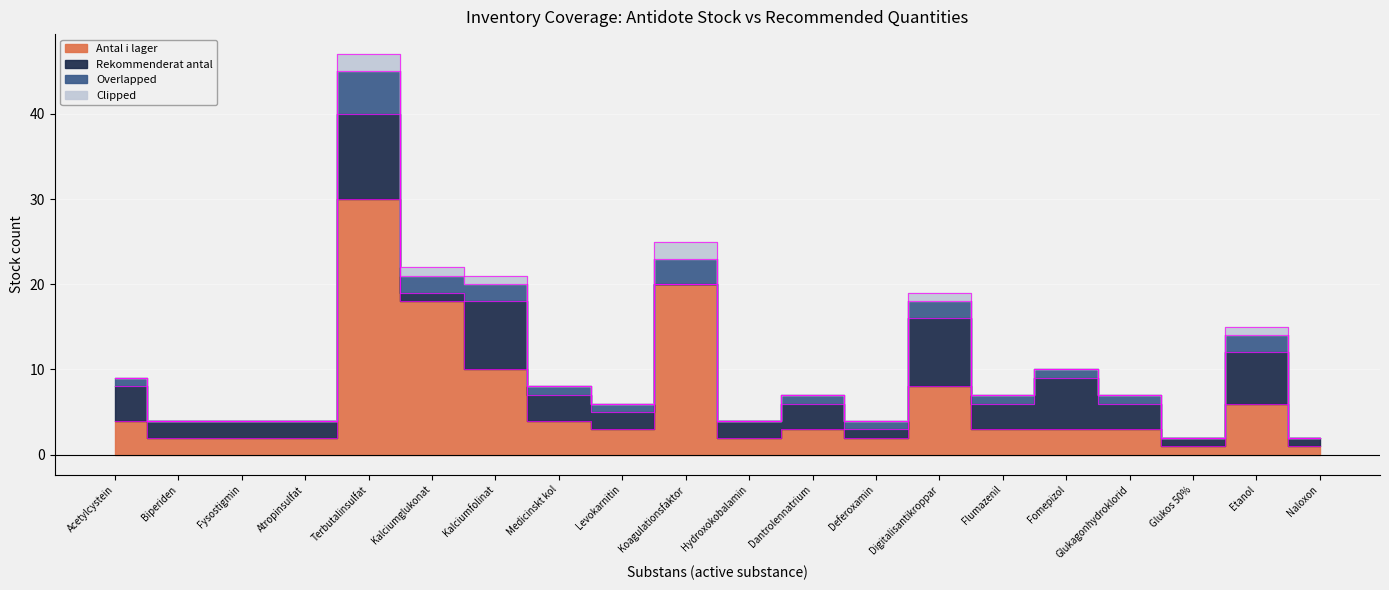

What is the difference between the highest and lowest values at Etanol?

5